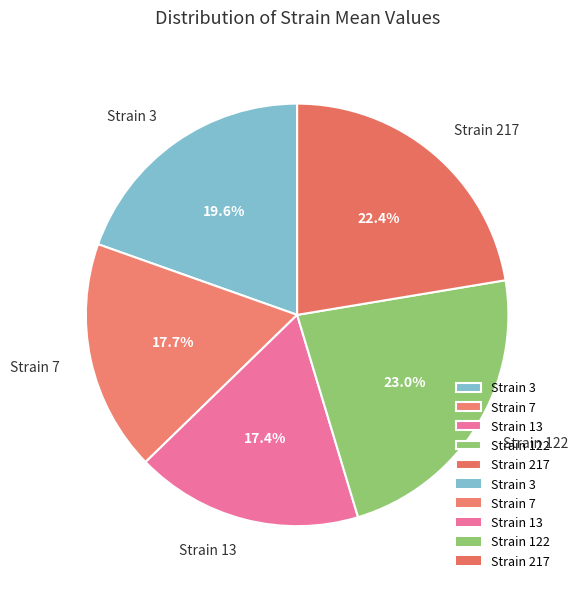

Which slice is the largest?

Strain 122